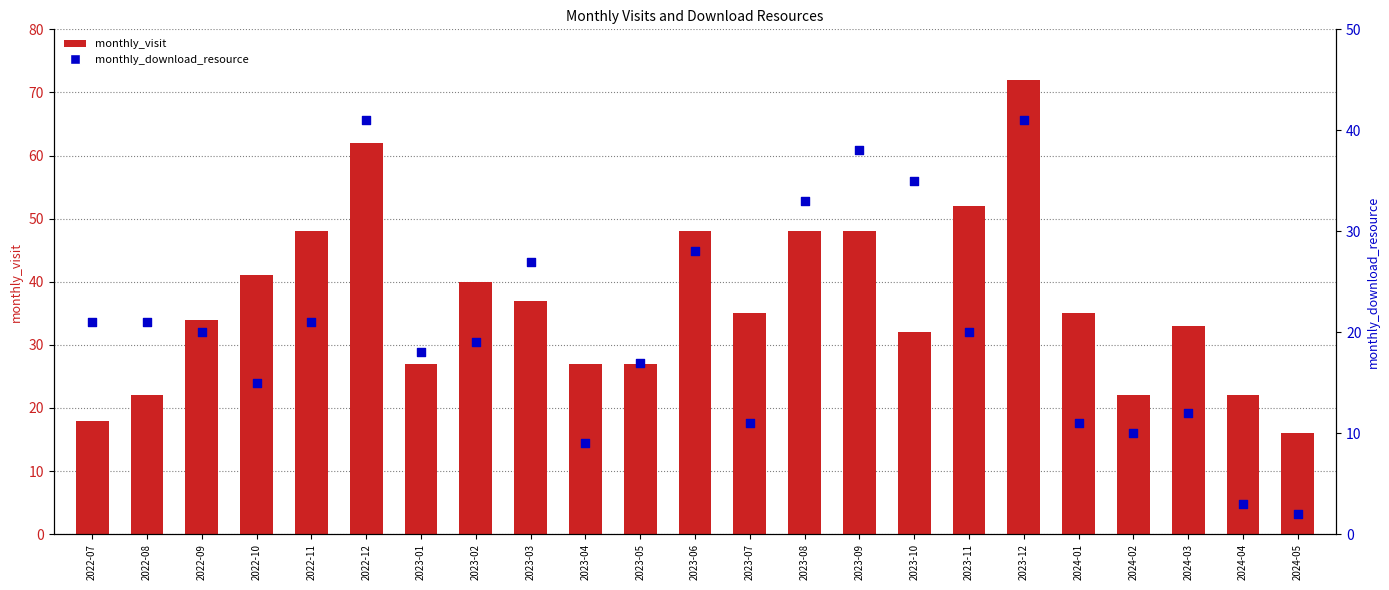

Which series has the largest Y range (max minus min)?

monthly_visit